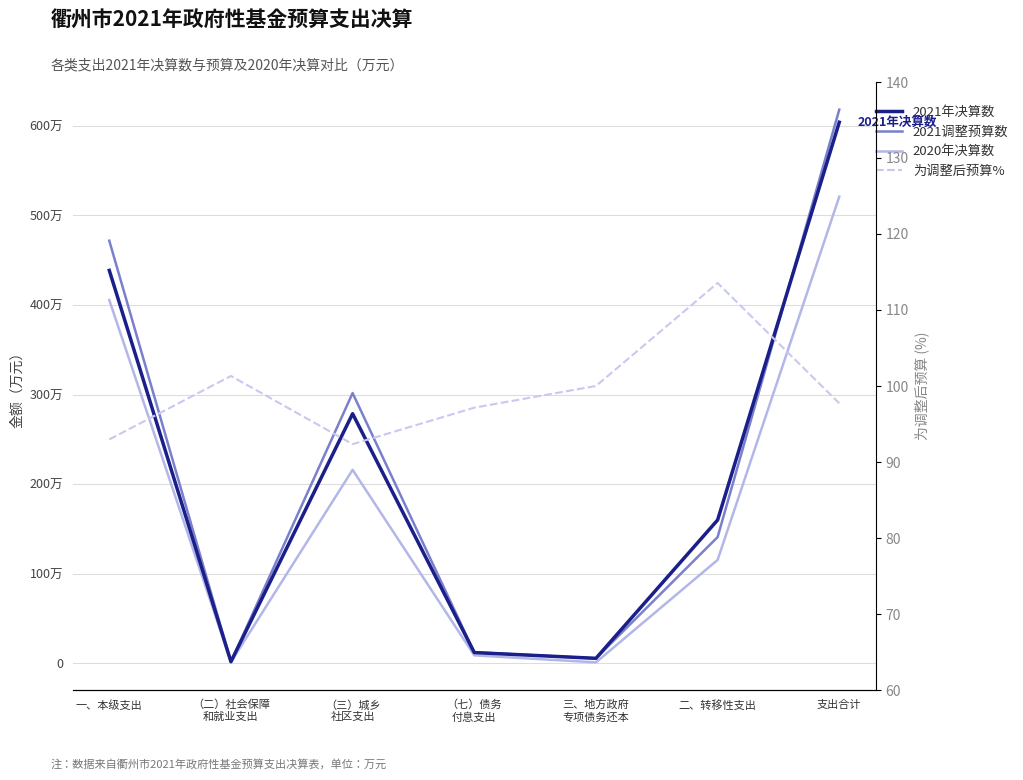

Reading left to right, extract all data points from this chart.

2021年决算数: 4386528.0	17099.0	2786233.0	119073.0	54752.0	1599502.0	6040782.0
2021年调整预算数: 4718313.0	16877.0	3017130.0	122563.0	54752.0	1408590.0	6181655.0
2020年决算数: 4055723.0	13232.0	2159811.0	87751.0	9800.0	1153792.0	5209515.0
为调整后预算%: 93.0	101.3	92.3	97.2	100.0	113.5	97.7